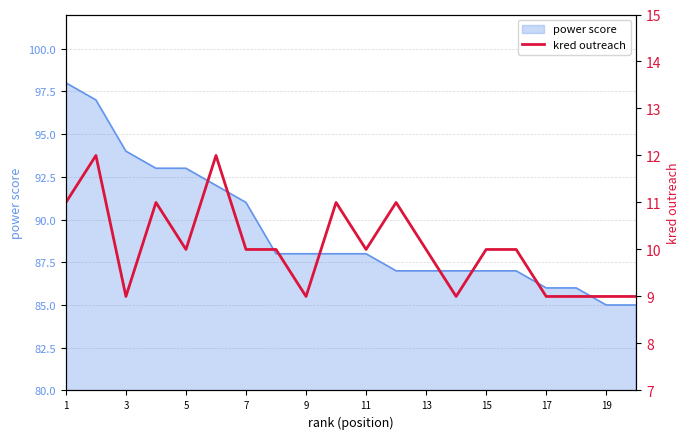

Reading left to right, transcribe all the data shown in this chart.

11	12	9	11	10	12	10	10	9	11	10	11	10	9	10	10	9	9	9	9